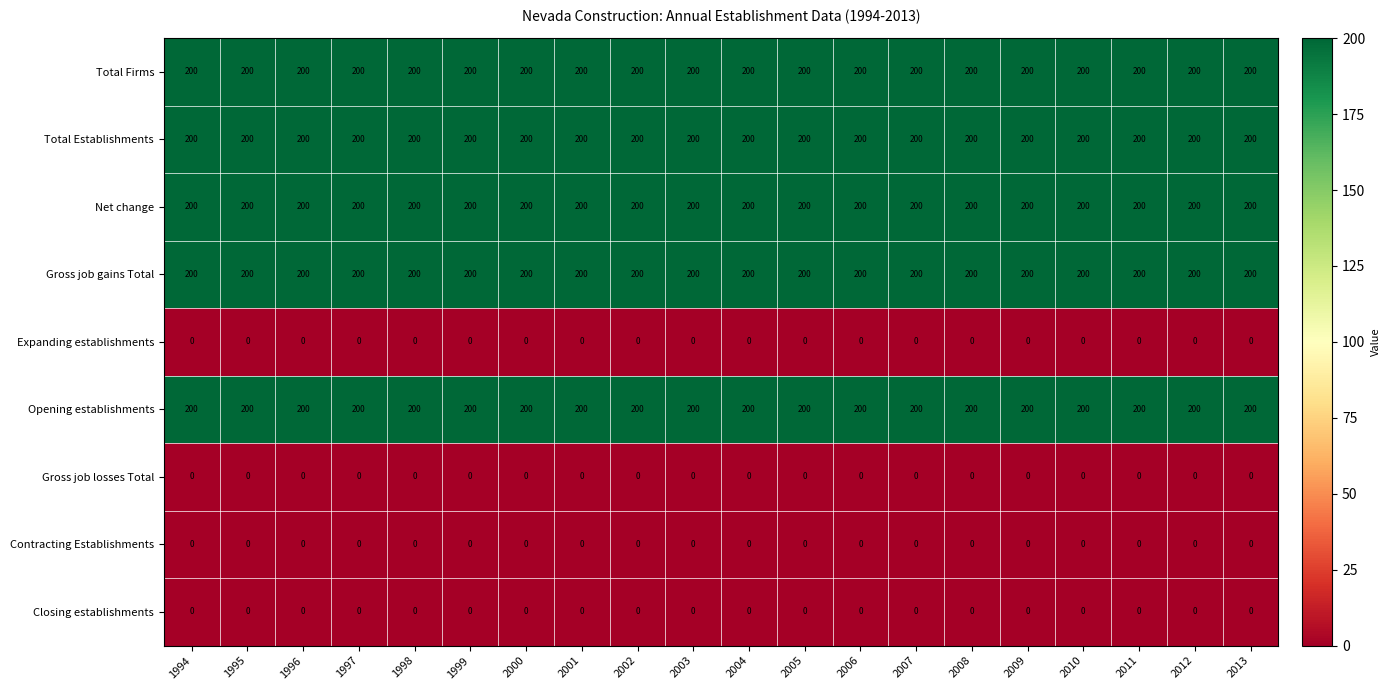

How many categories are shown in the chart?

20